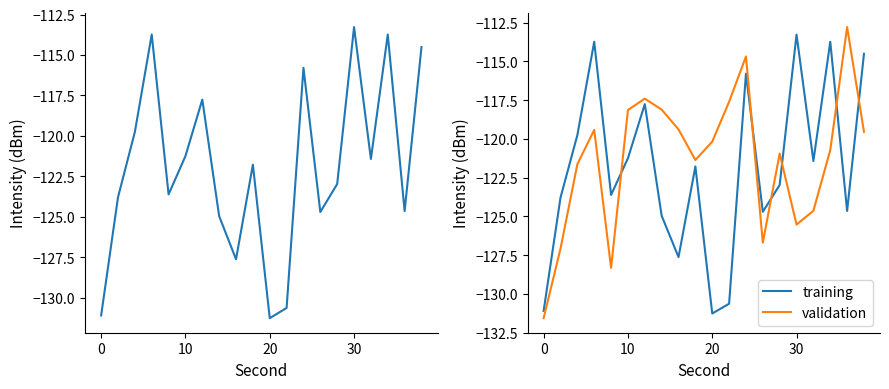

List the series in order of their overall mean, highest first.

validation, training